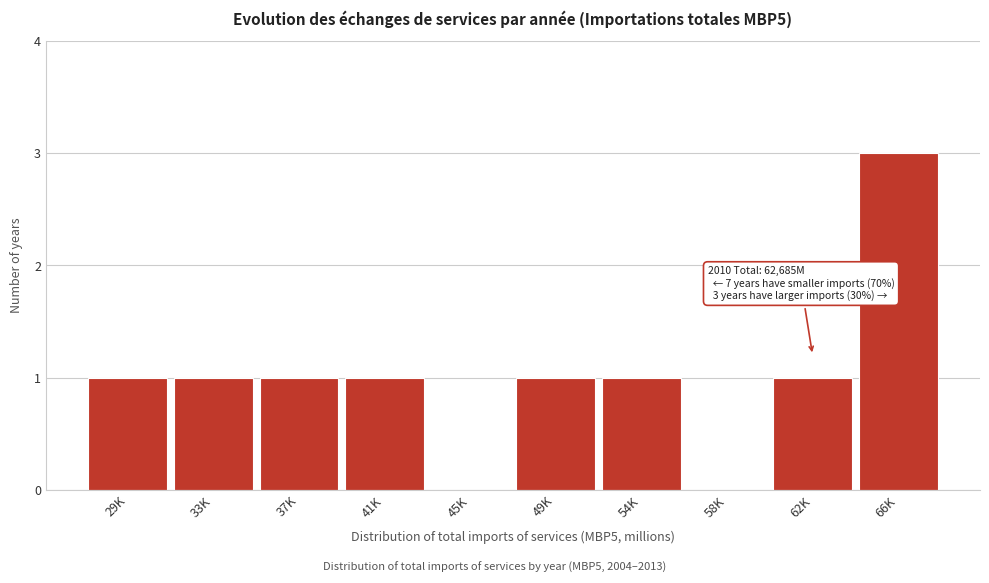

Reading left to right, extract all data points from this chart.

29K=1	33K=1	37K=1	41K=1	45K=0	49K=1	54K=1	58K=0	62K=1	66K=3